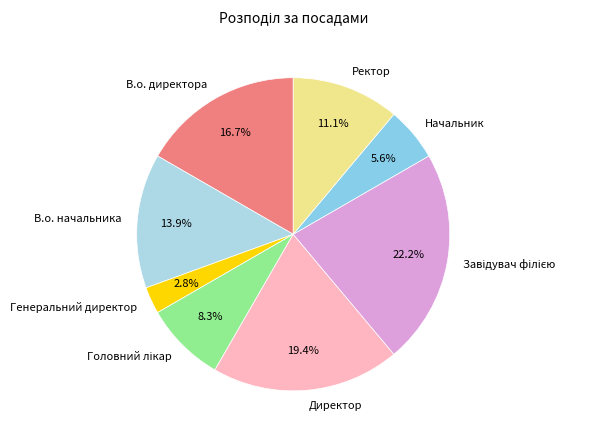

Which slice is the smallest?

Генеральний директор